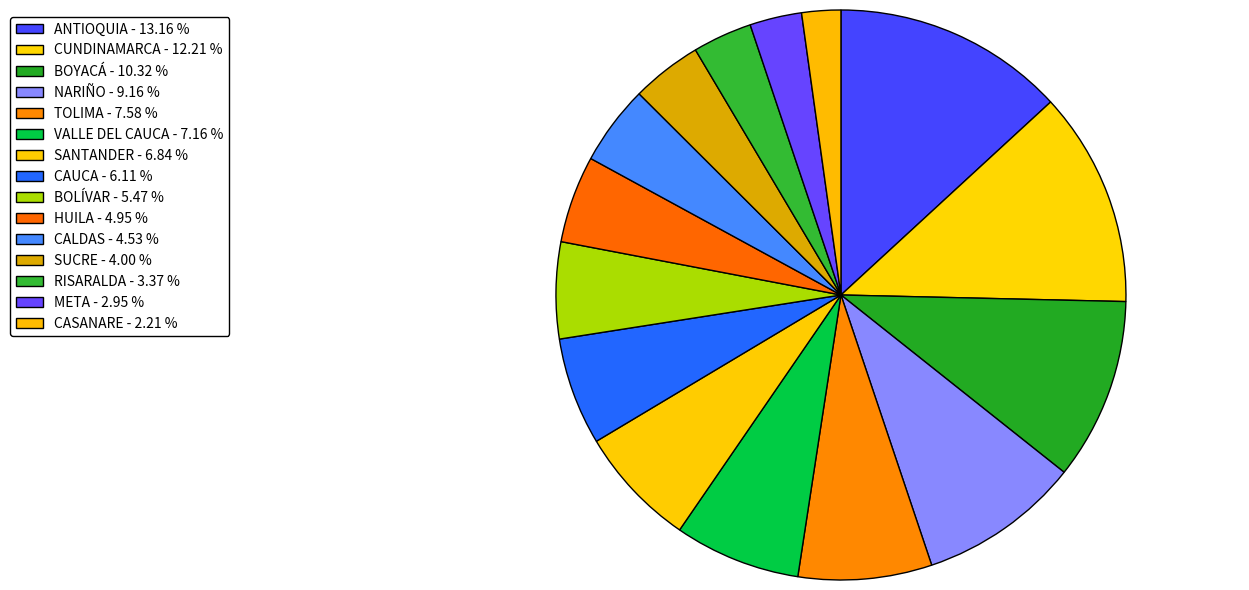

What portion of the pie excludes ANTIOQUIA?

86.8%